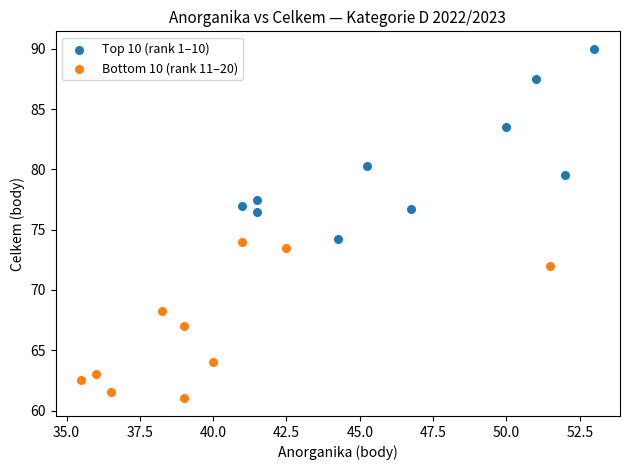

Which series reaches the minimum Y coordinate?

Bottom 10 (rank 11–20)